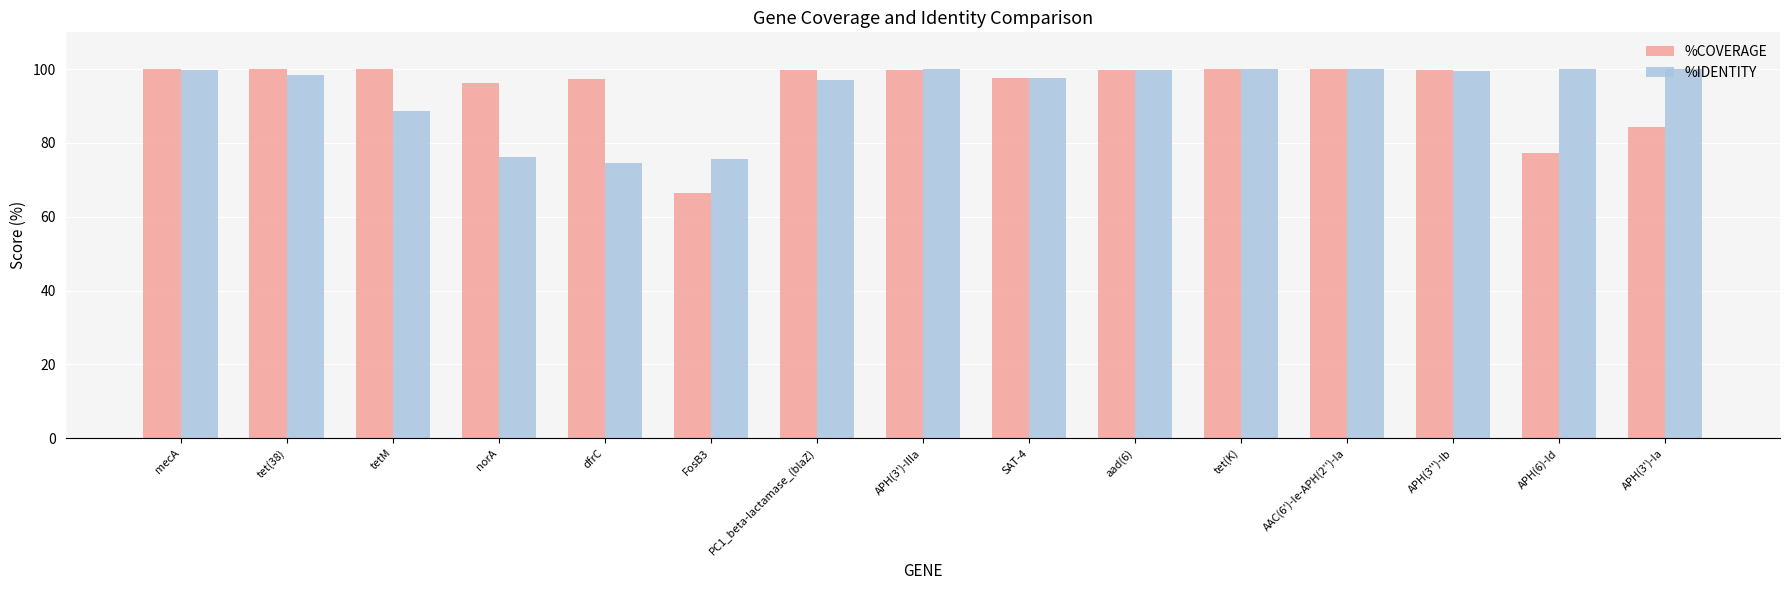

At how many categories does at least one series exceed 70?

15